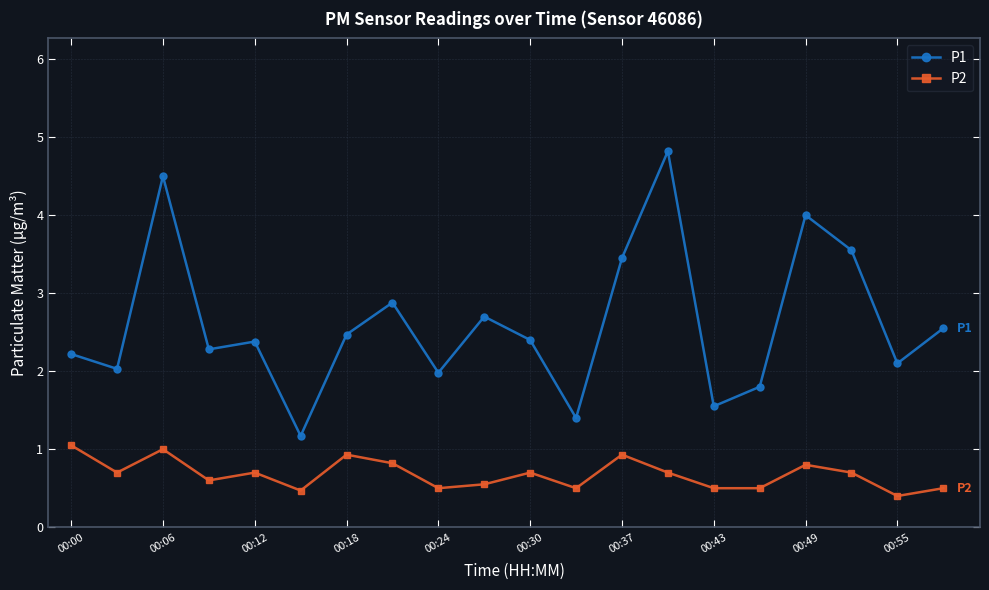

Rank the series by their maximum value, from highest to lowest.

P1, P2